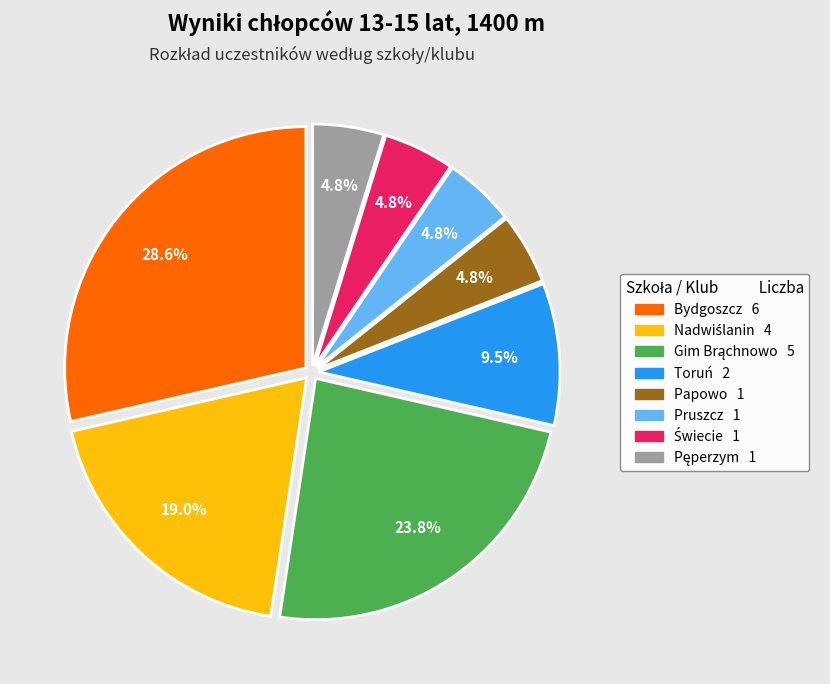

Is there a majority slice in this chart?

No